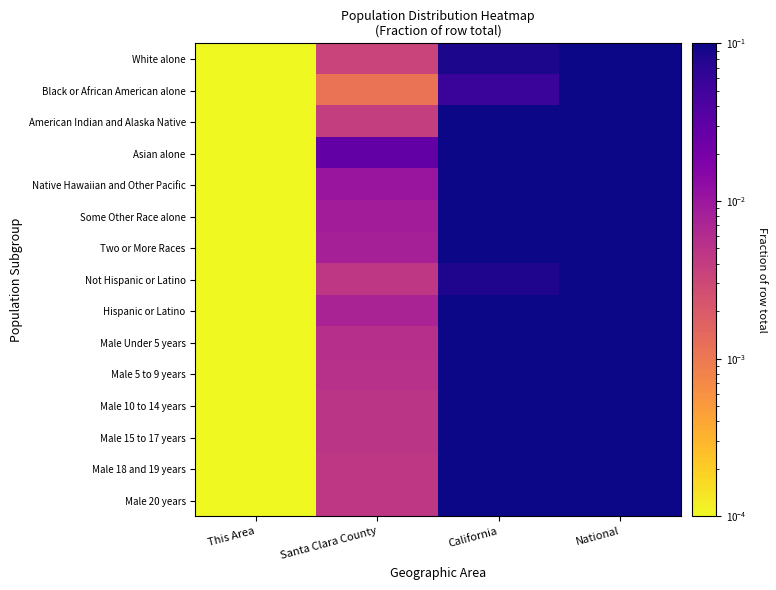

Which has a higher value, California or This Area?

California